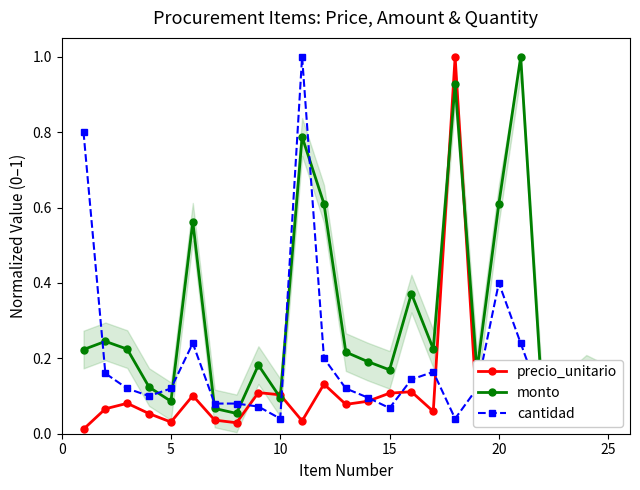

How many interior local peaks does the monto series have?

8